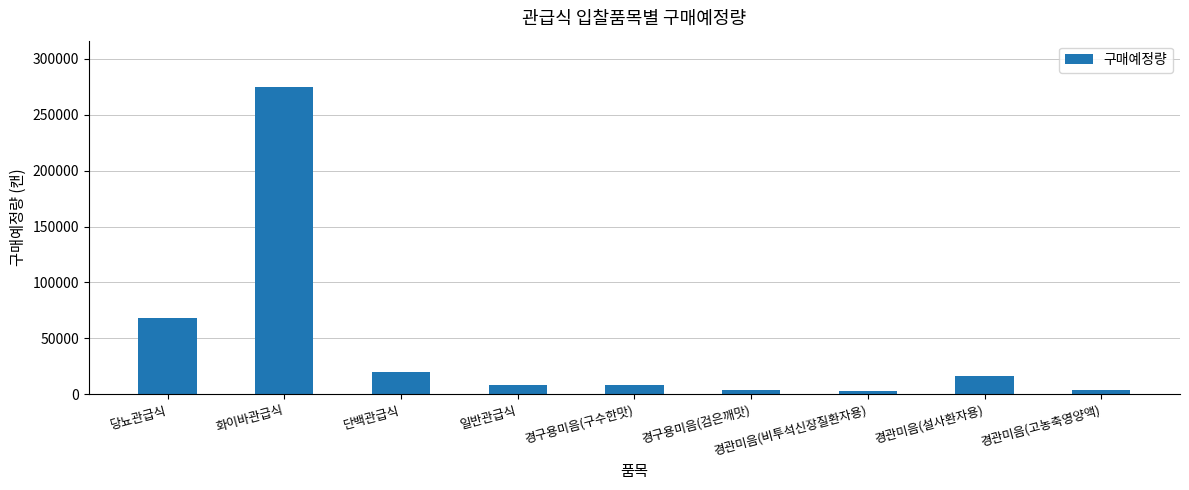

Which has a higher value, 경관미음(설사환자용) or 일반관급식?

경관미음(설사환자용)